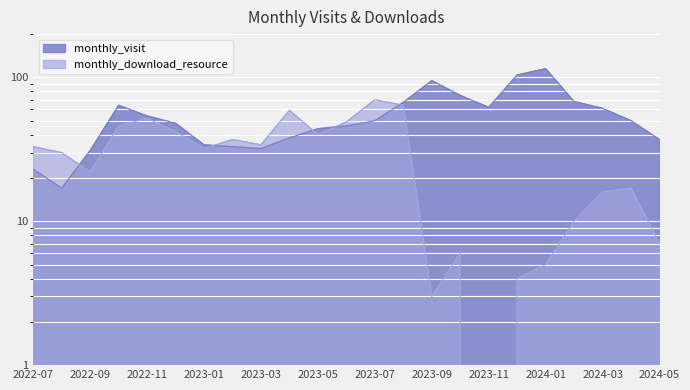

What is the spread (max minus min) of values at 2022-11?

2